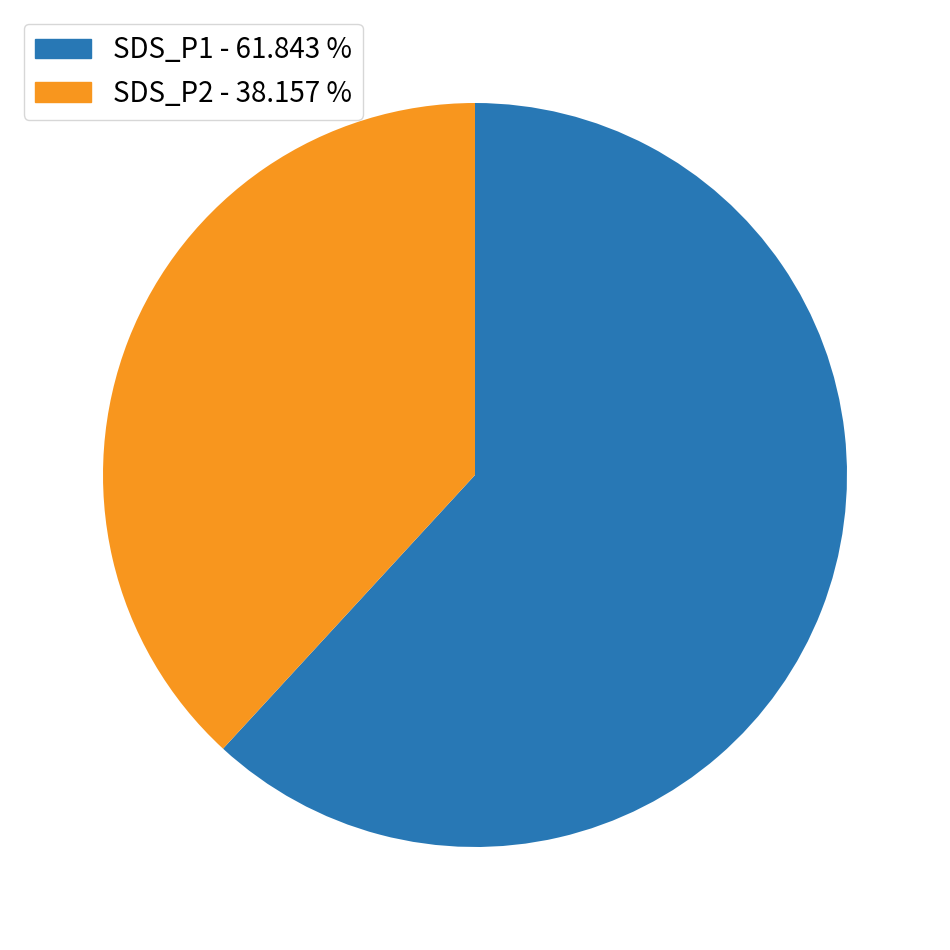

Combined, do SDS_P1 and SDS_P2 account for over 50%?

Yes